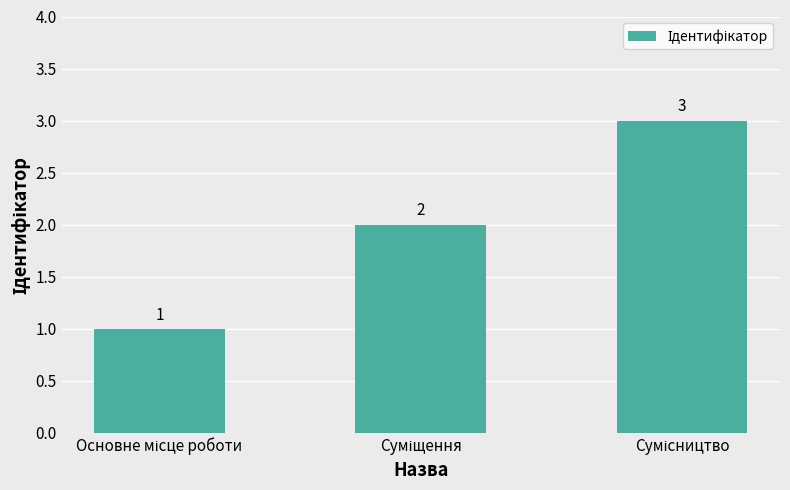

What is the value of the 1st bar from the left?

1